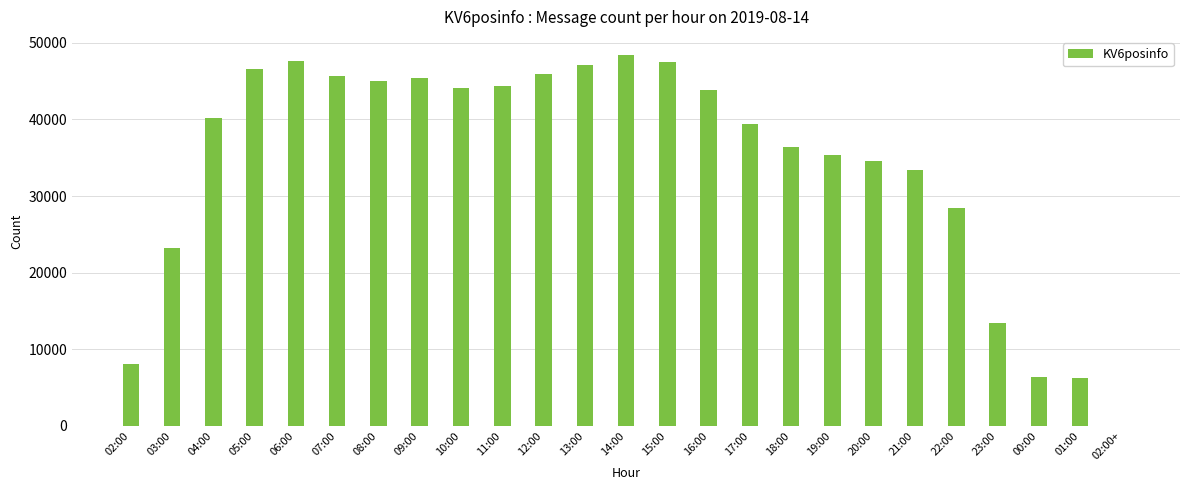

At which label is the value closest to 24187?

03:00